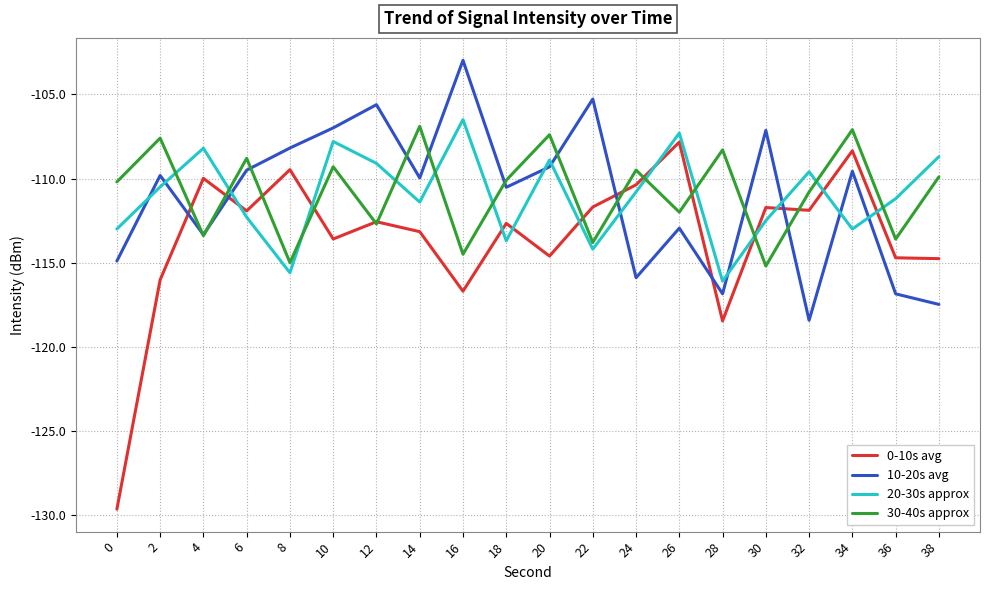

Does the chart display data point markers on the line(s)?

No